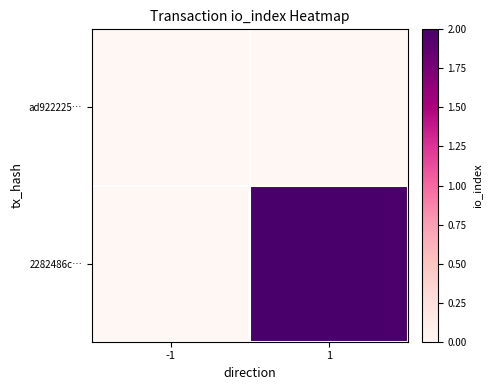

At -1, list the series in order from largest to smallest.

ad922225…, 2282486c…